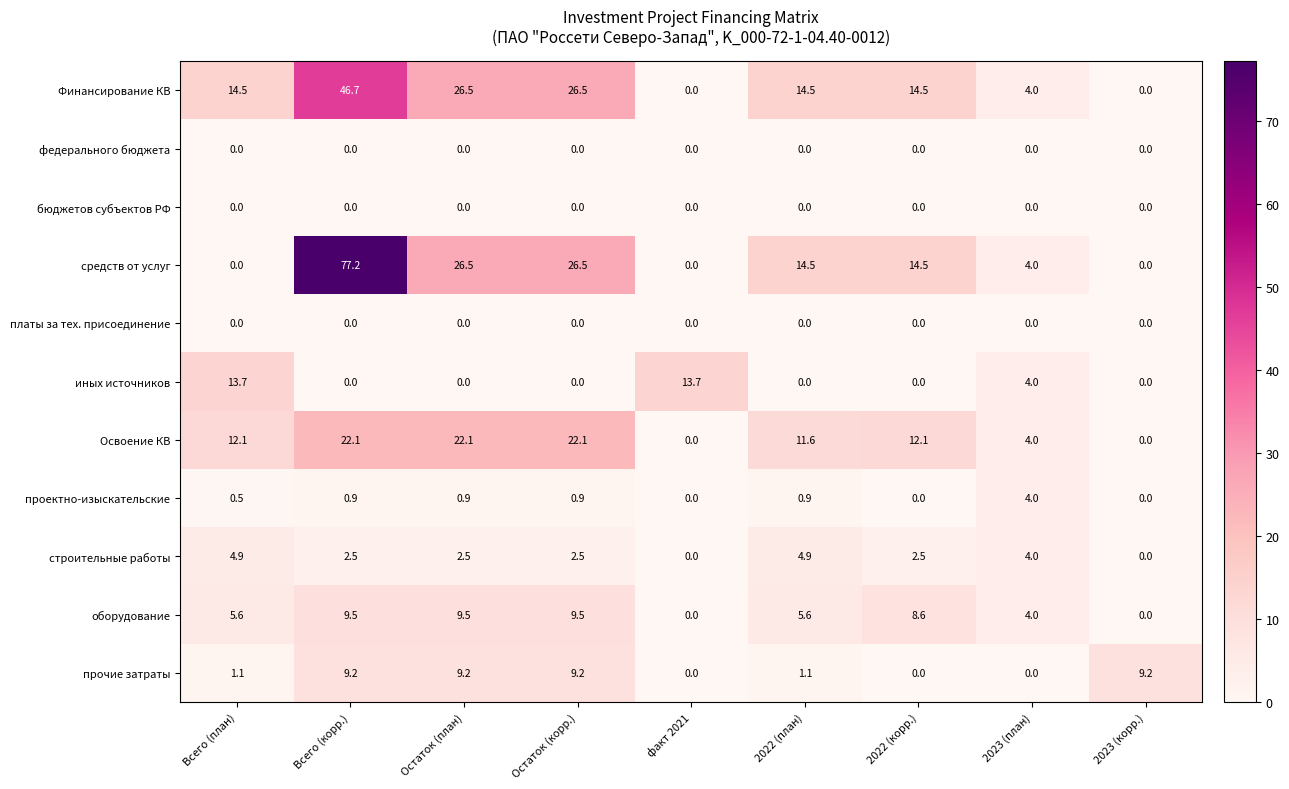

What is the difference between the second highest and minimum values in the Освоение КВ series?

22.1